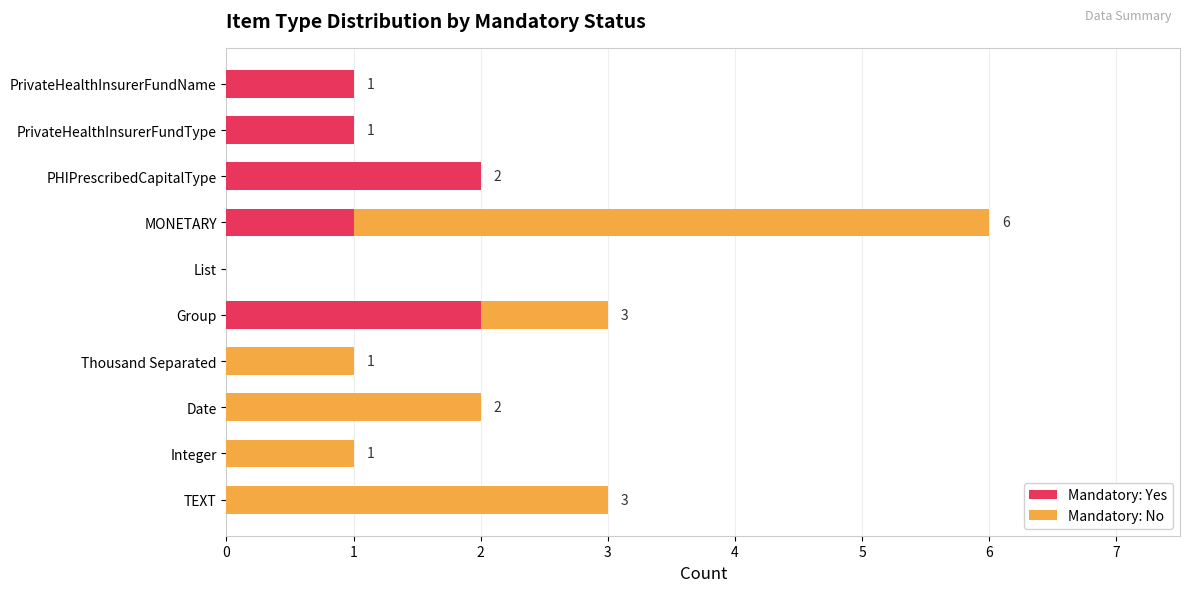

At which category is the sum across all series the highest?

MONETARY